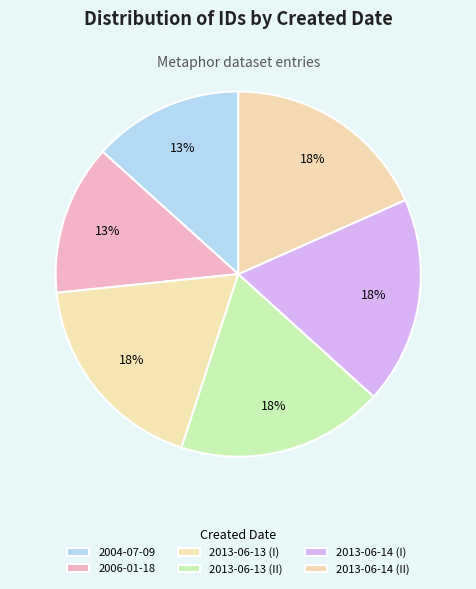

How many segments does this pie chart have?

6